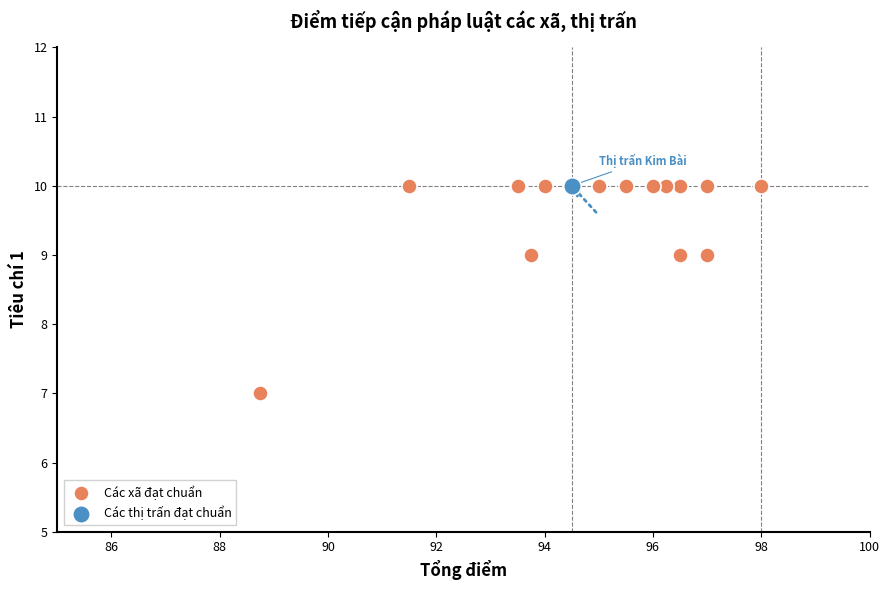

What are all the series names shown in the legend?

Các xã đạt chuẩn, Các thị trấn đạt chuẩn